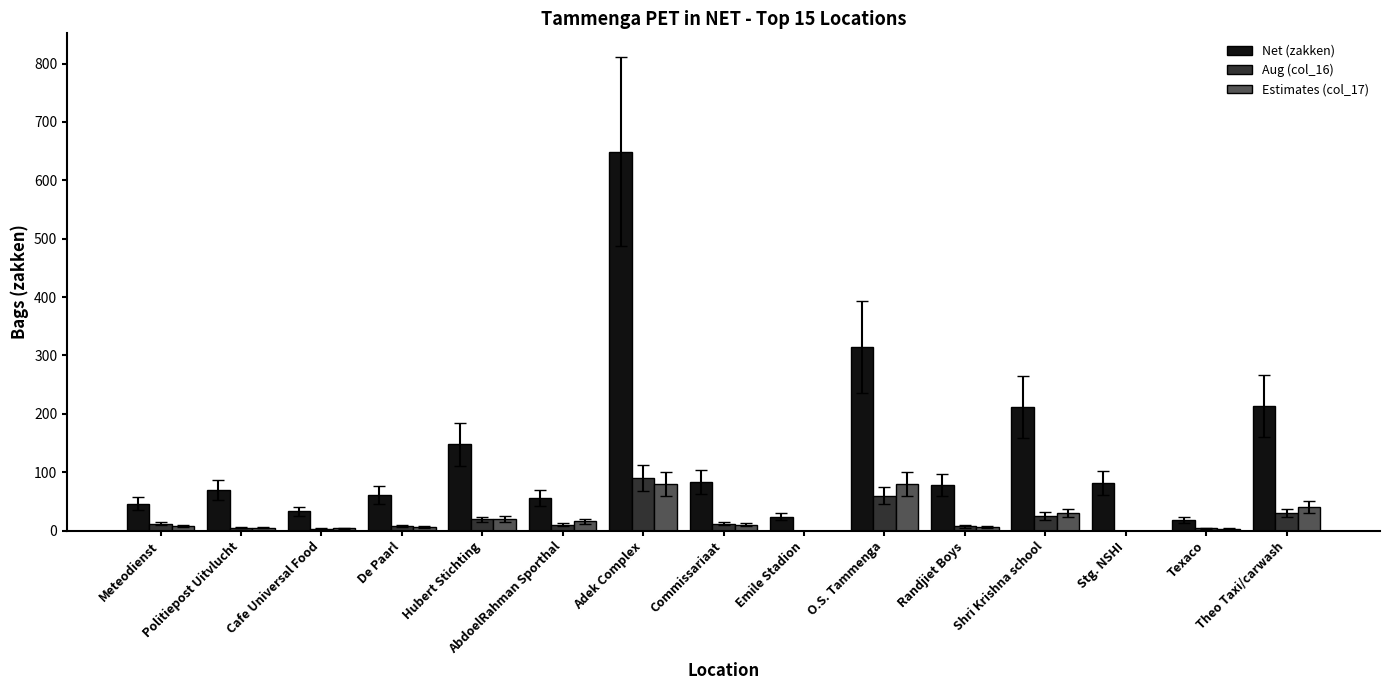

Are the bars horizontal?

No